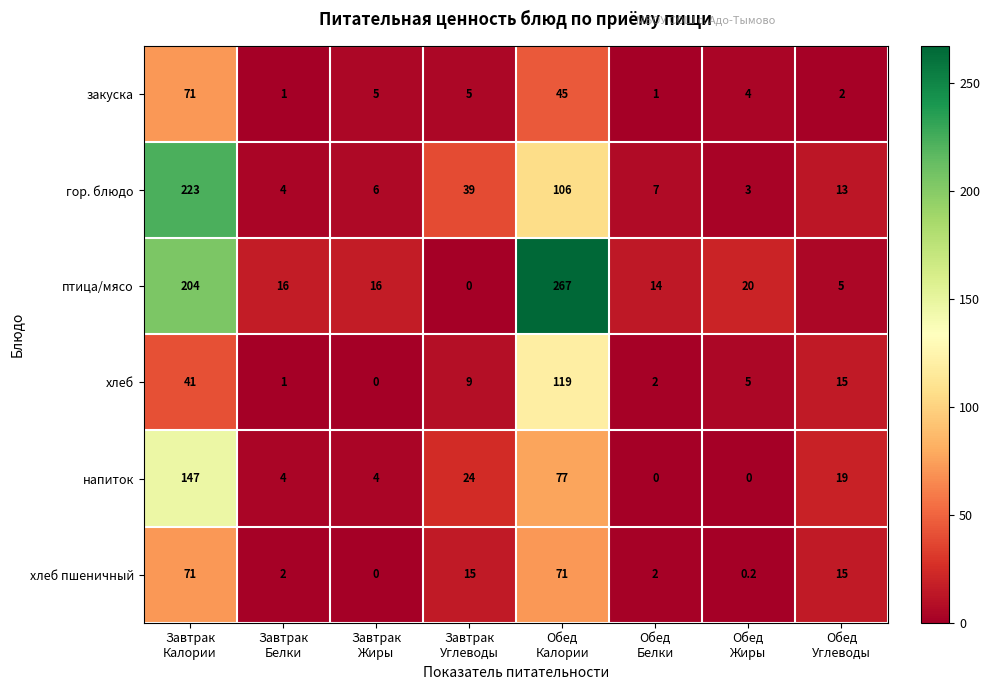

What is the lowest value of the гор. блюдо series?

3.0